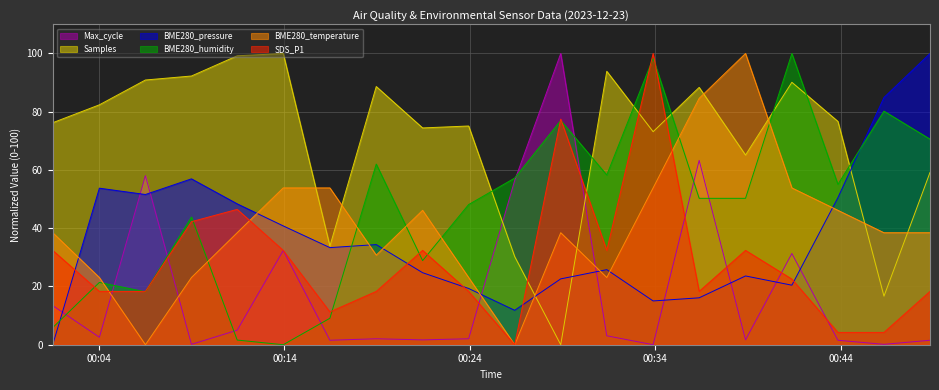

The Max_cycle series shows 2.6 at 2023/12/23 00:04:01. True or false?

True